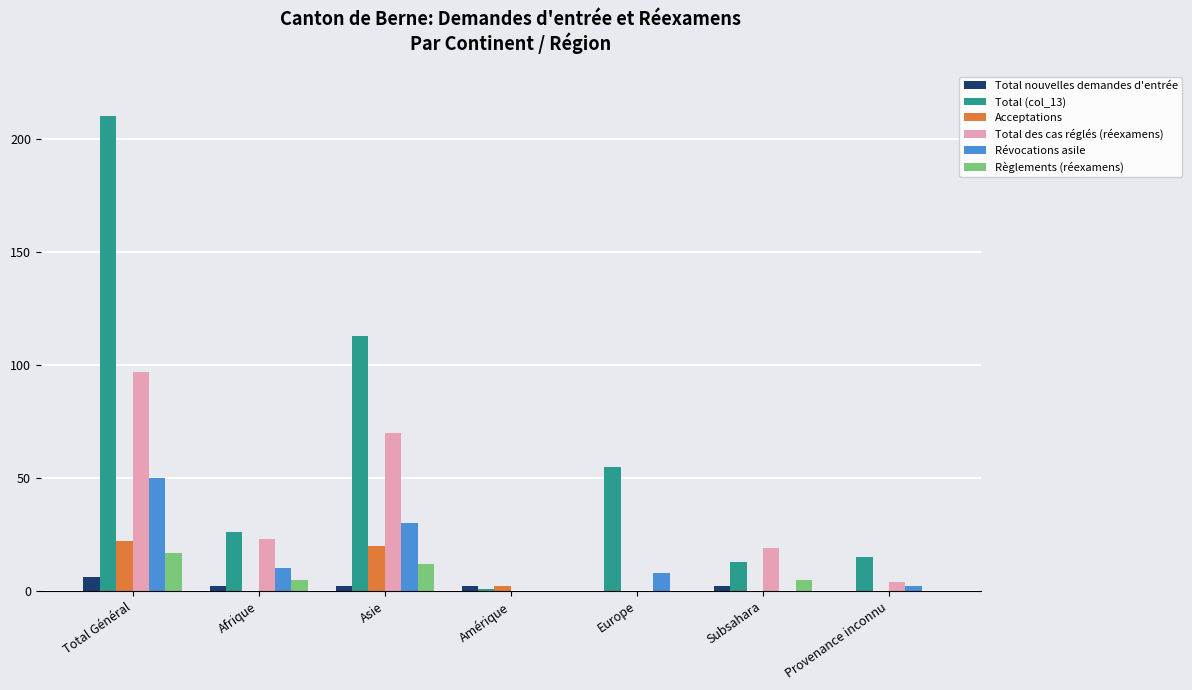

Is the value of Règlements (réexamens) at Asie greater than the value of Total nouvelles demandes d'entrée at Europe?

Yes